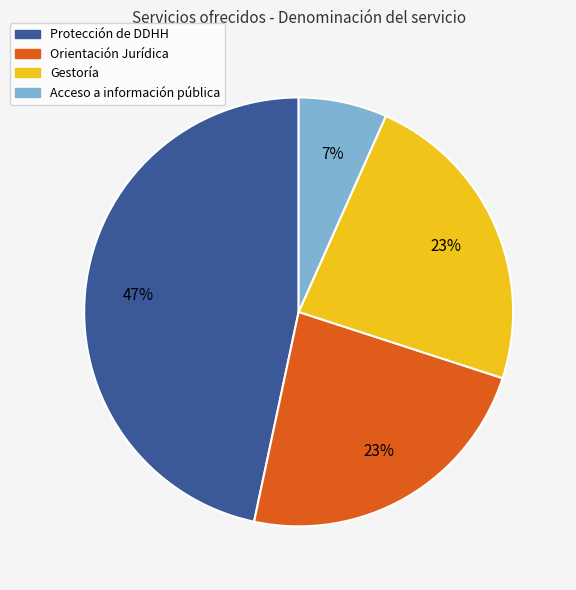

Do Gestoría and Protección de DDHH together represent more than half of the pie?

Yes